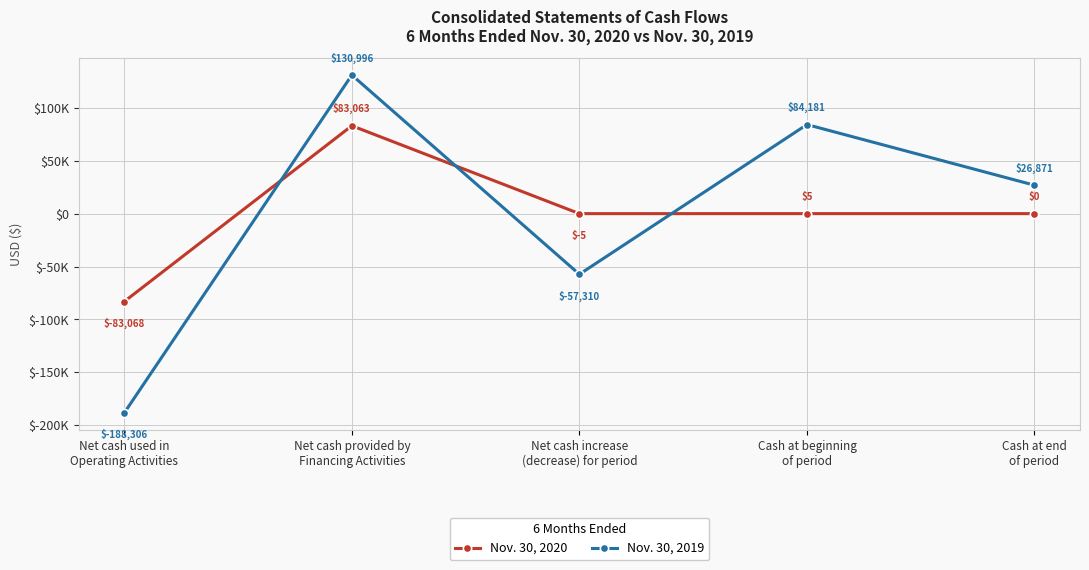

Reading right to left, extract all data points from this chart.

Nov. 30, 2020: 0	5	-5	83063	-83068
Nov. 30, 2019: 26871	84181	-57310	130996	-188306